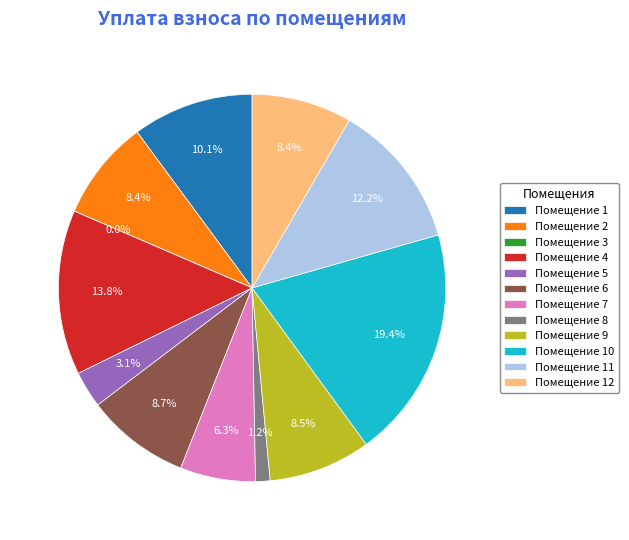

What is the total percentage of Помещение 12 and Помещение 11?

20.6%